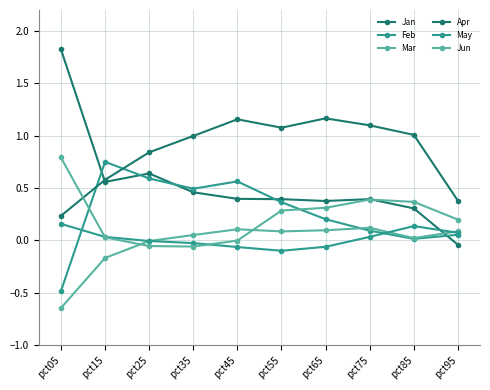

Reading left to right, transcribe all the data shown in this chart.

Jan: 1.8	0.6	0.6	0.5	0.4	0.4	0.4	0.4	0.3	-0.0
Feb: -0.5	0.8	0.6	0.5	0.6	0.4	0.2	0.1	0.0	0.1
Mar: -0.6	-0.2	-0.0	0.1	0.1	0.1	0.1	0.1	0.0	0.1
Apr: 0.2	0.6	0.8	1.0	1.2	1.1	1.2	1.1	1.0	0.4
May: 0.2	0.0	-0.0	-0.0	-0.1	-0.1	-0.1	0.0	0.1	0.1
Jun: 0.8	0.0	-0.1	-0.1	-0.0	0.3	0.3	0.4	0.4	0.2